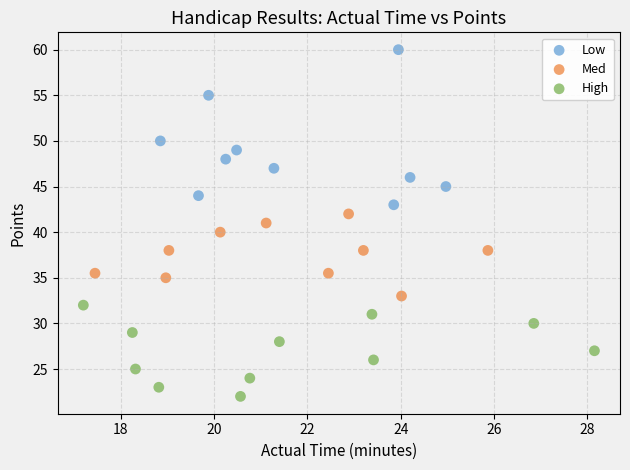

Which series has the largest Y range (max minus min)?

Low